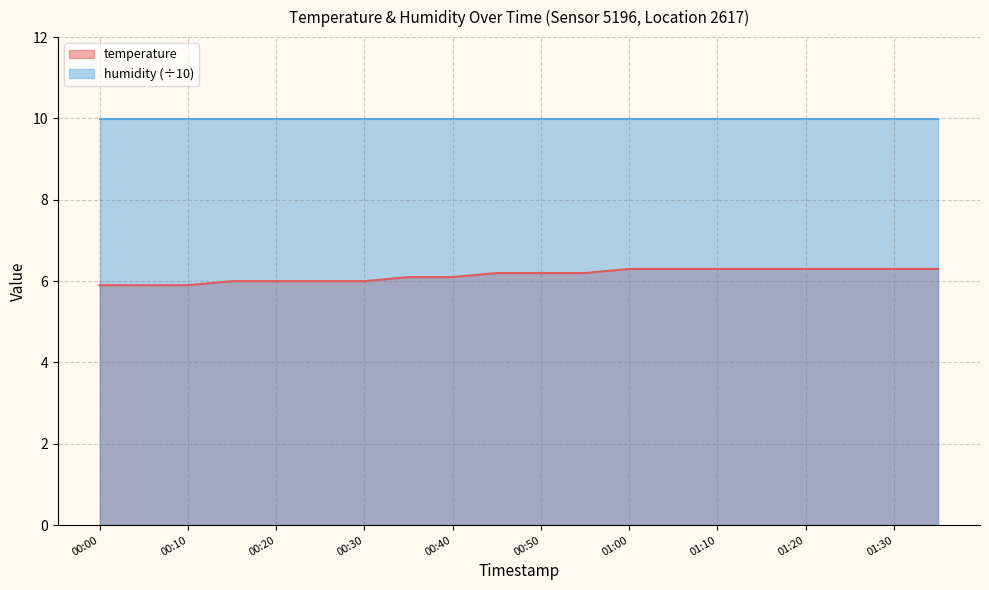

What is the minimum value shown in the chart?

5.9